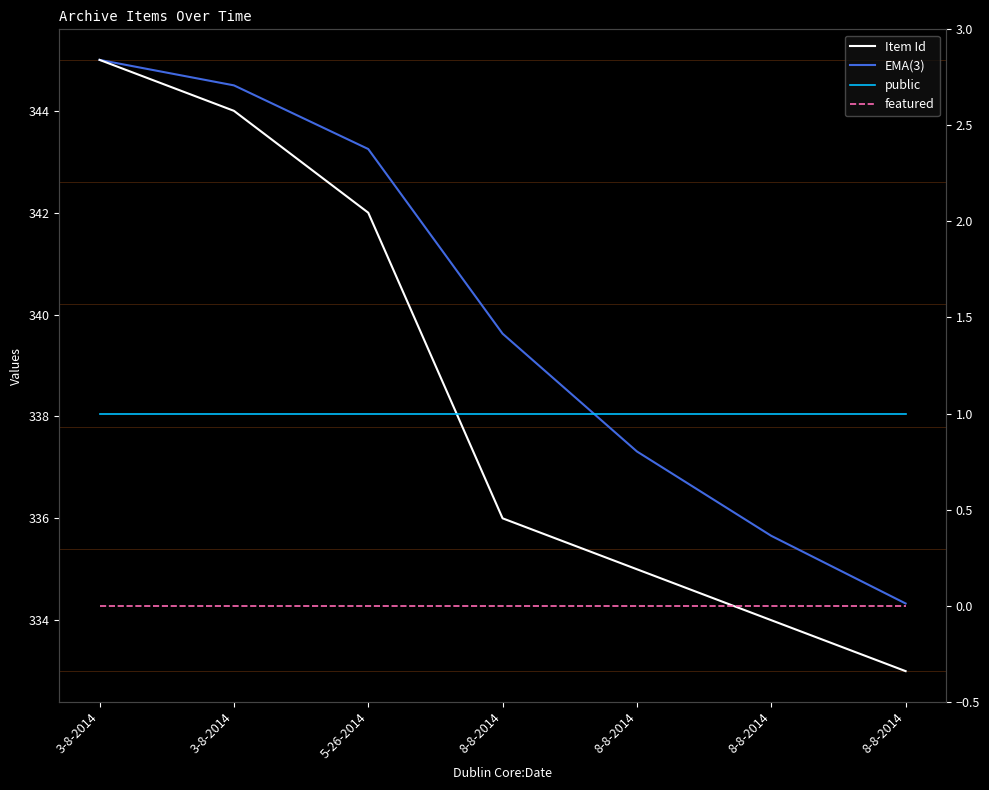

How many values in the Item Id series are below 336?

3